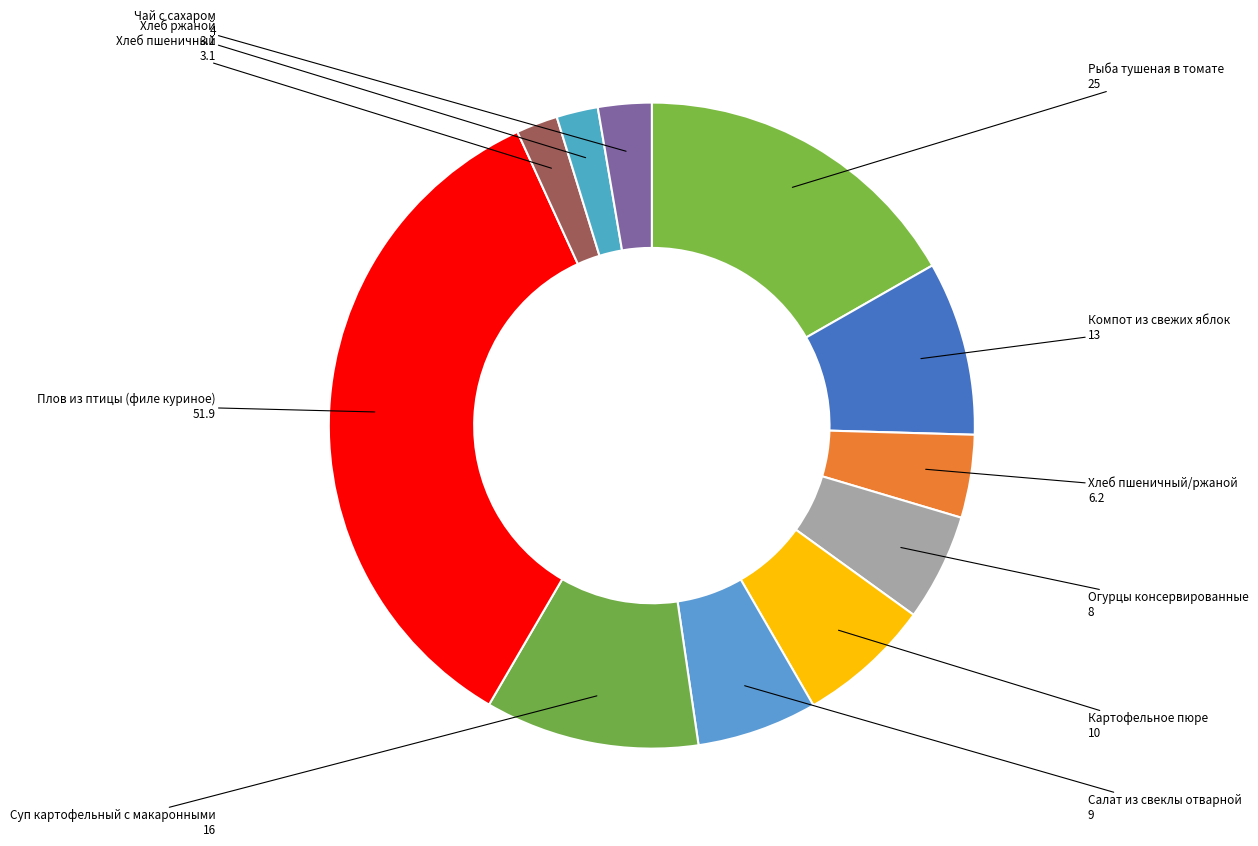

What is the ratio of the value at Хлеб пшеничный/ржаной to the value at Огурцы консервированные?

0.8